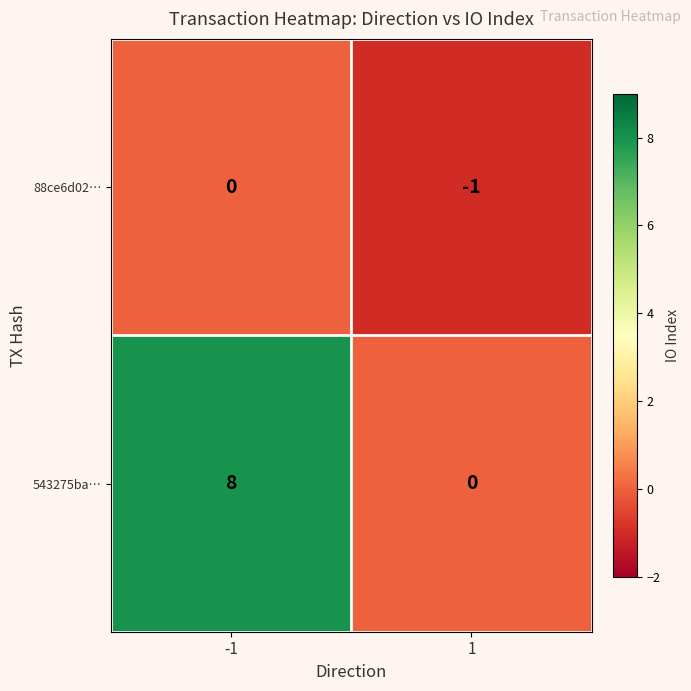

The 88ce6d02… series shows -1 at 1. True or false?

True